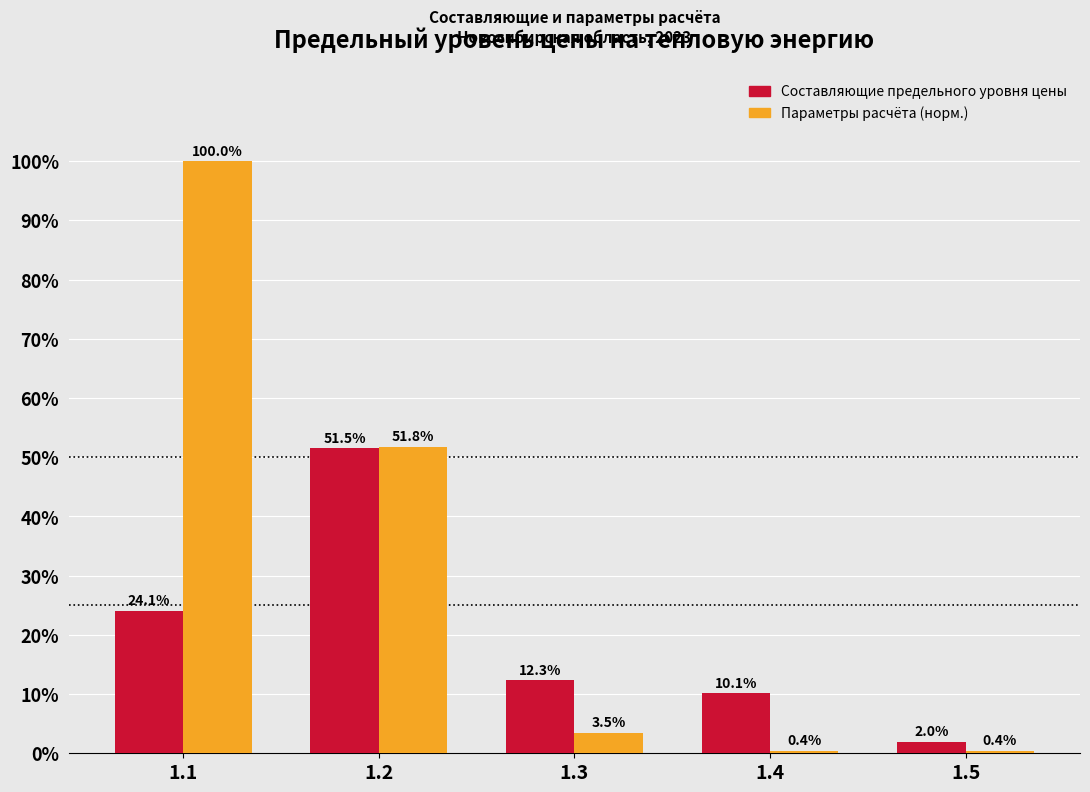

Reading right to left, extract all data points from this chart.

Составляющие предельного уровня цены: 1.5=2.0	1.4=10.1	1.3=12.3	1.2=51.5	1.1=24.1
Параметры расчёта (норм.): 1.5=0.4	1.4=0.4	1.3=3.5	1.2=51.8	1.1=100.0